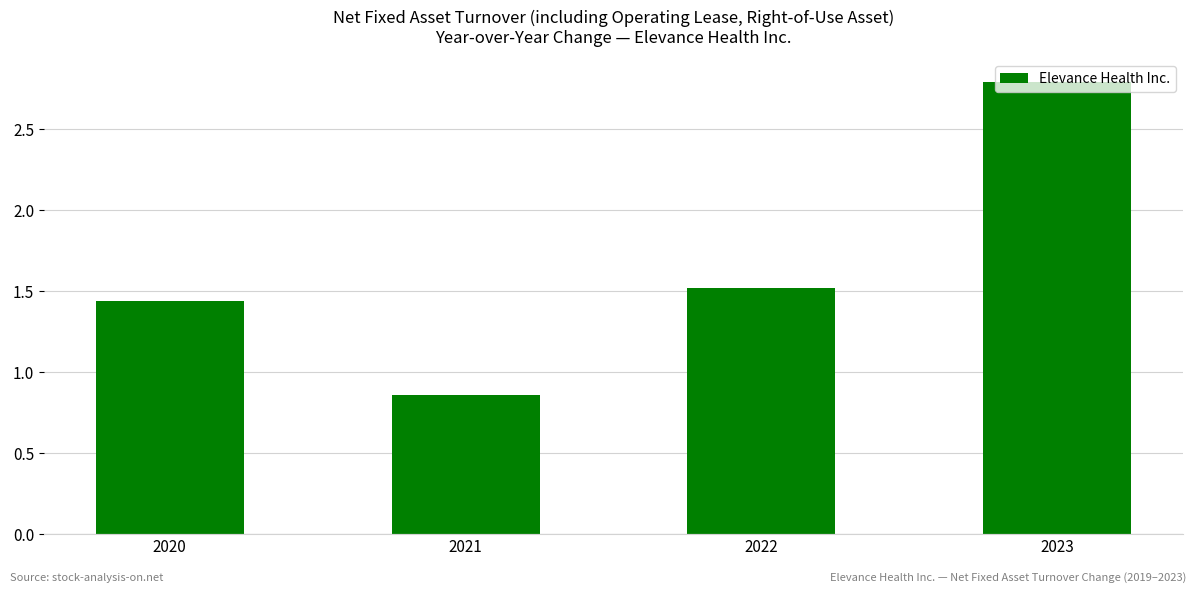

List the labels in order of value, smallest first.

2021, 2020, 2022, 2023